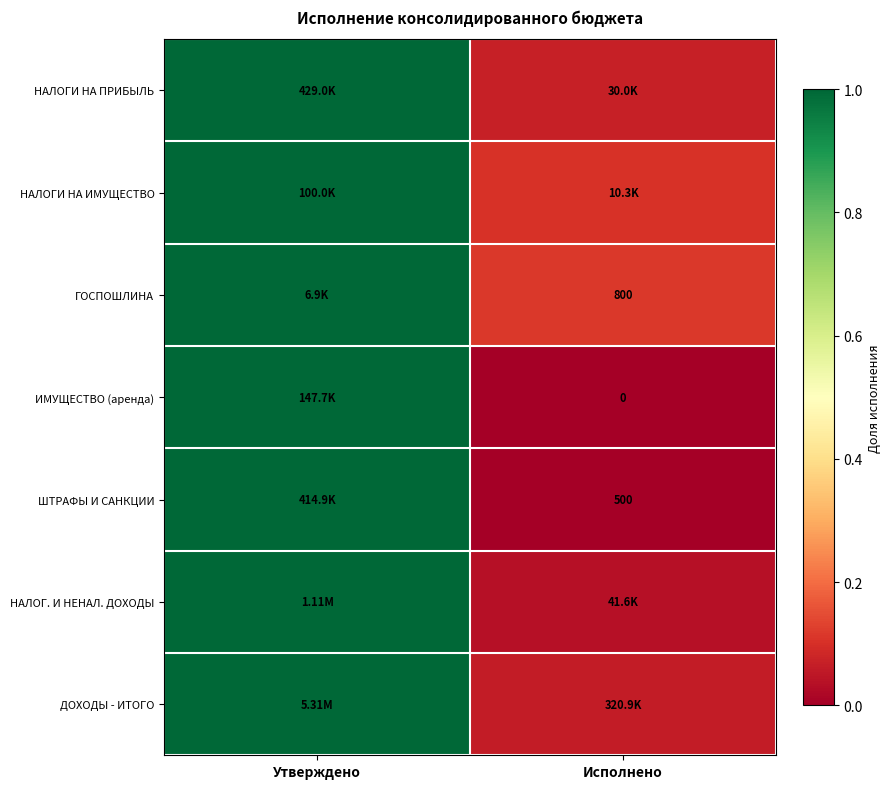

What is the difference between the ДОХОДЫ - ИТОГО values at Исполнено and Утверждено?

0.9